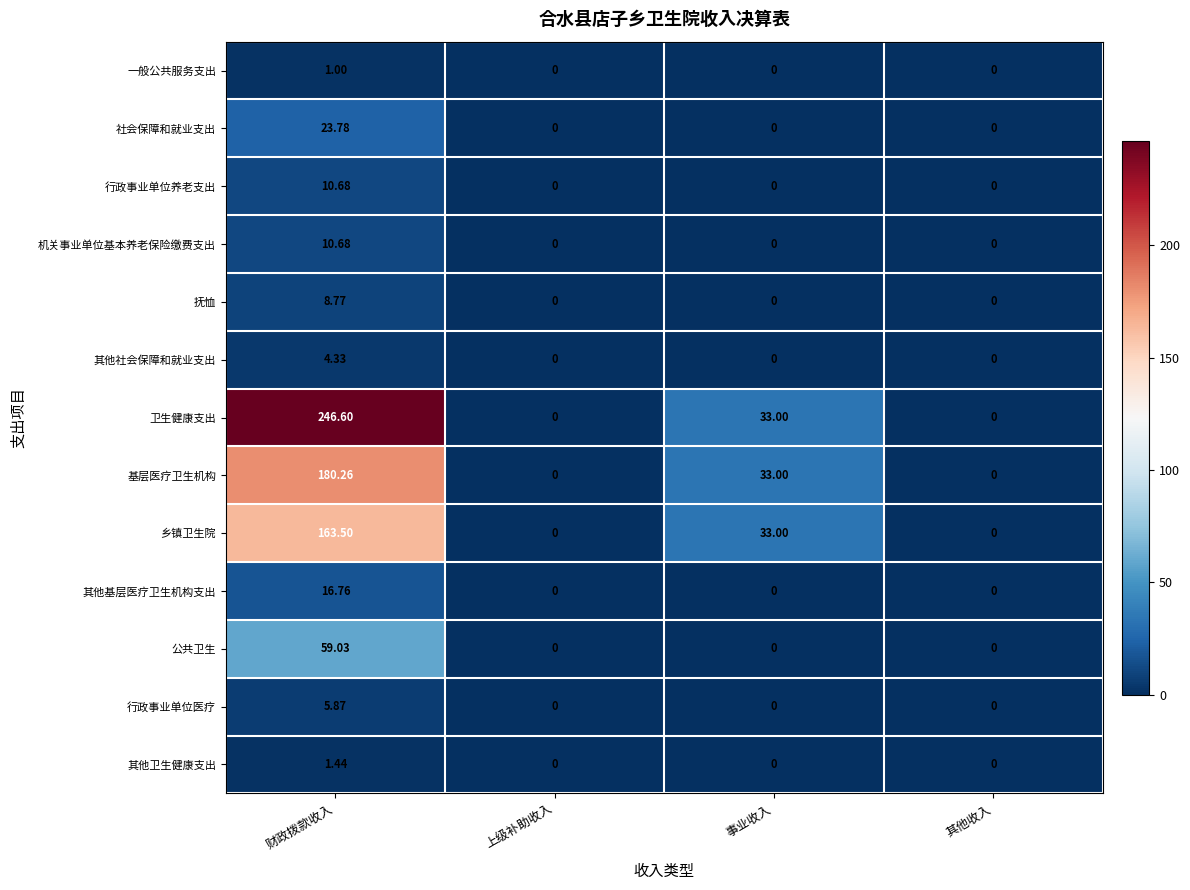

How many data points does each series have?

4